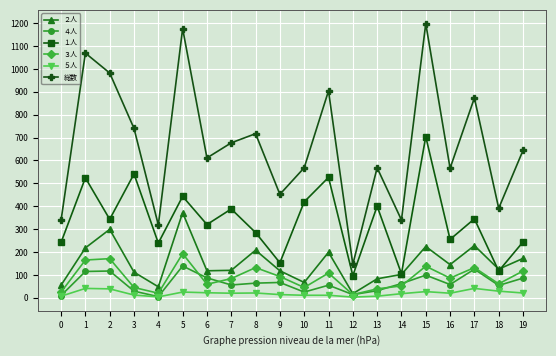

What is the difference between the maximum and minimum values in the ２人 series?

354